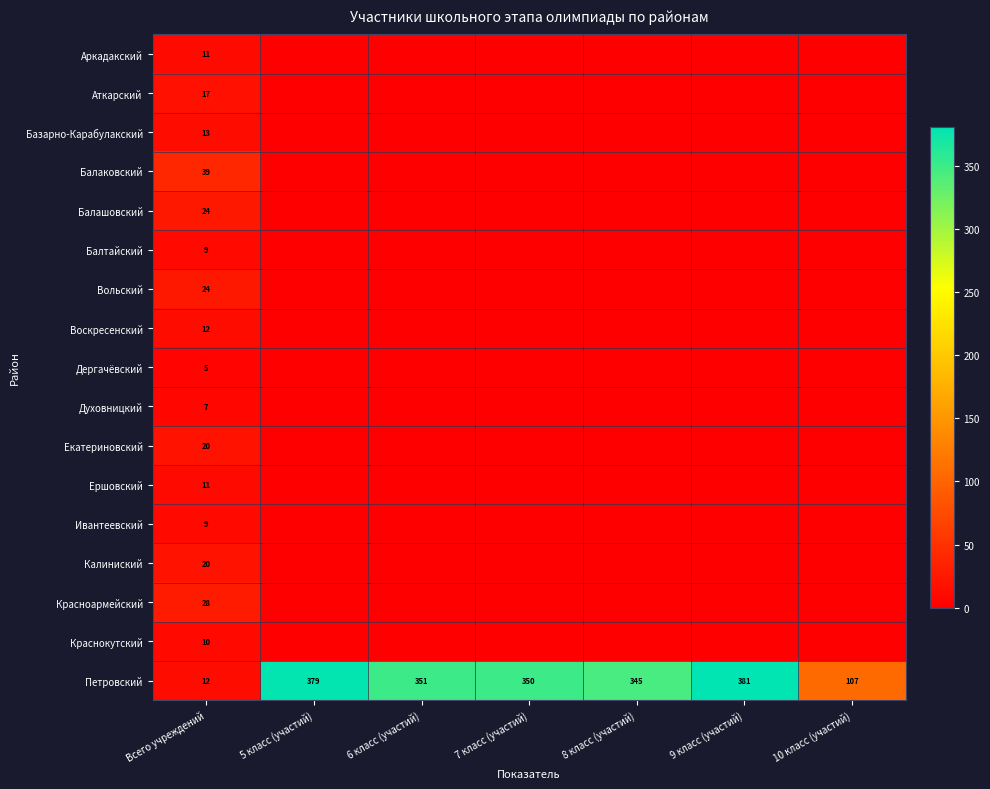

How many distinct data groups are displayed?

17